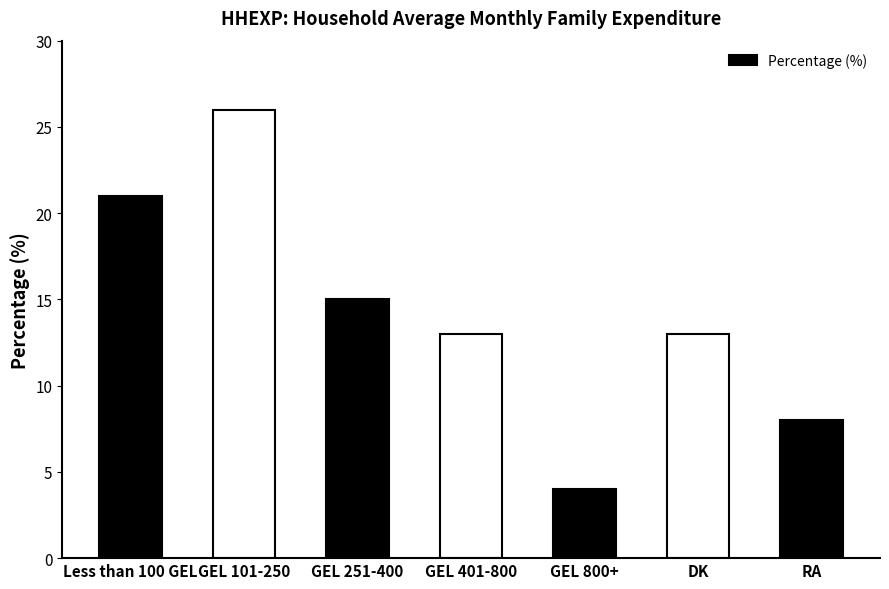

Reading left to right, what are all the values shown in this chart?

21	26	15	13	4	13	8